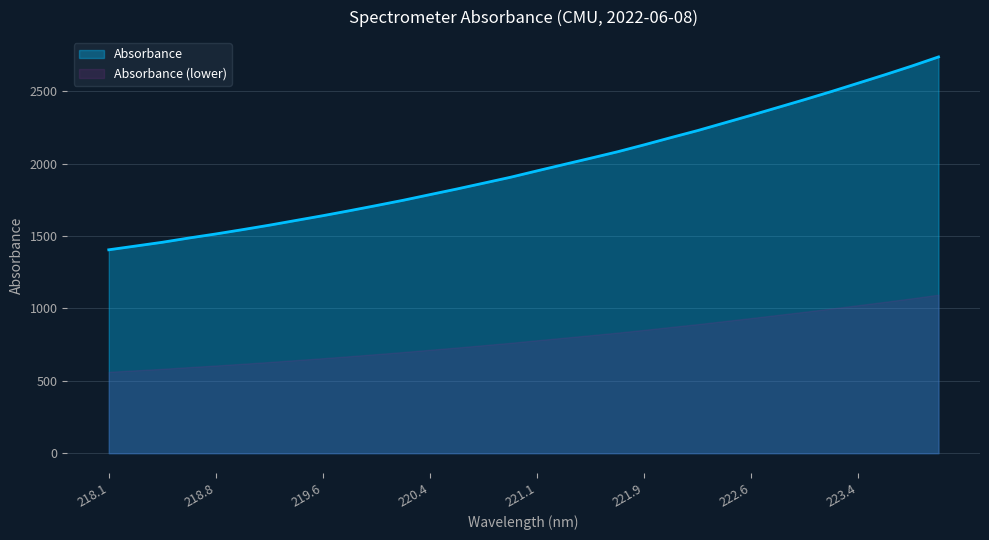

How many data points are above 1950?

16